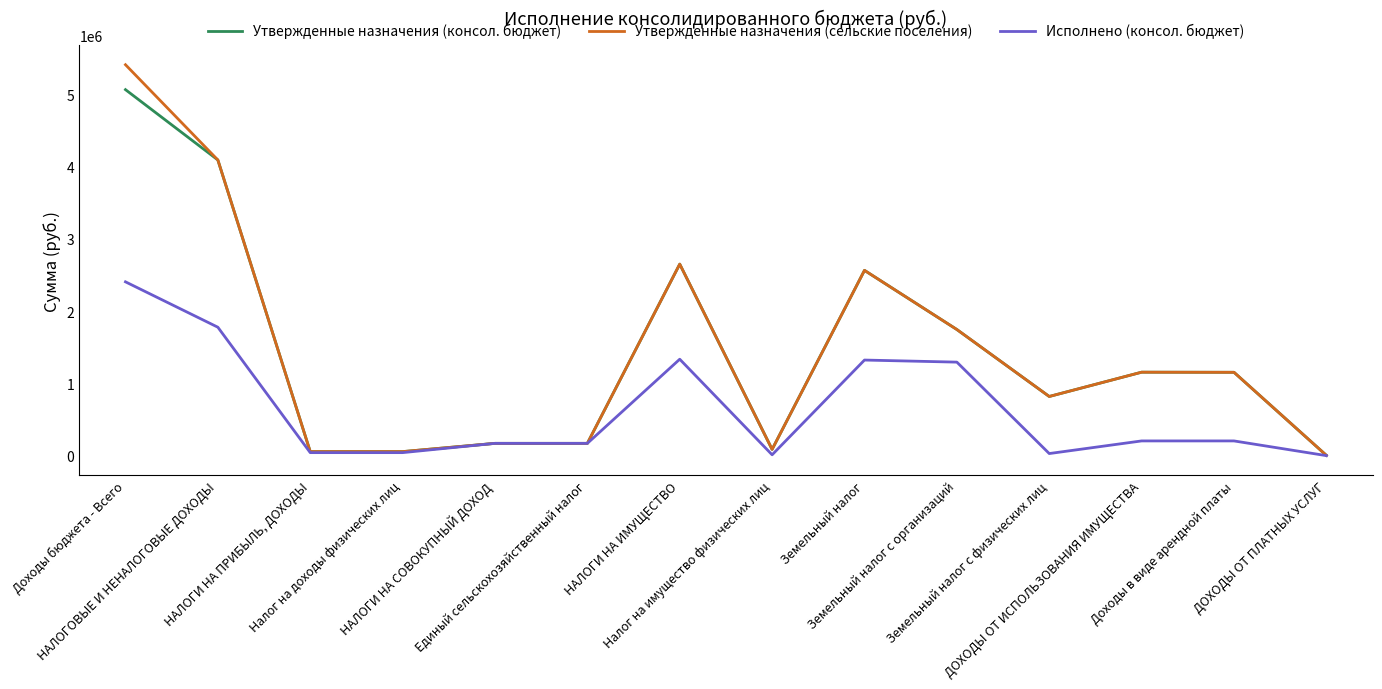

What is the maximum value for Утвержденные назначения (консол. бюджет)?

5067147.0